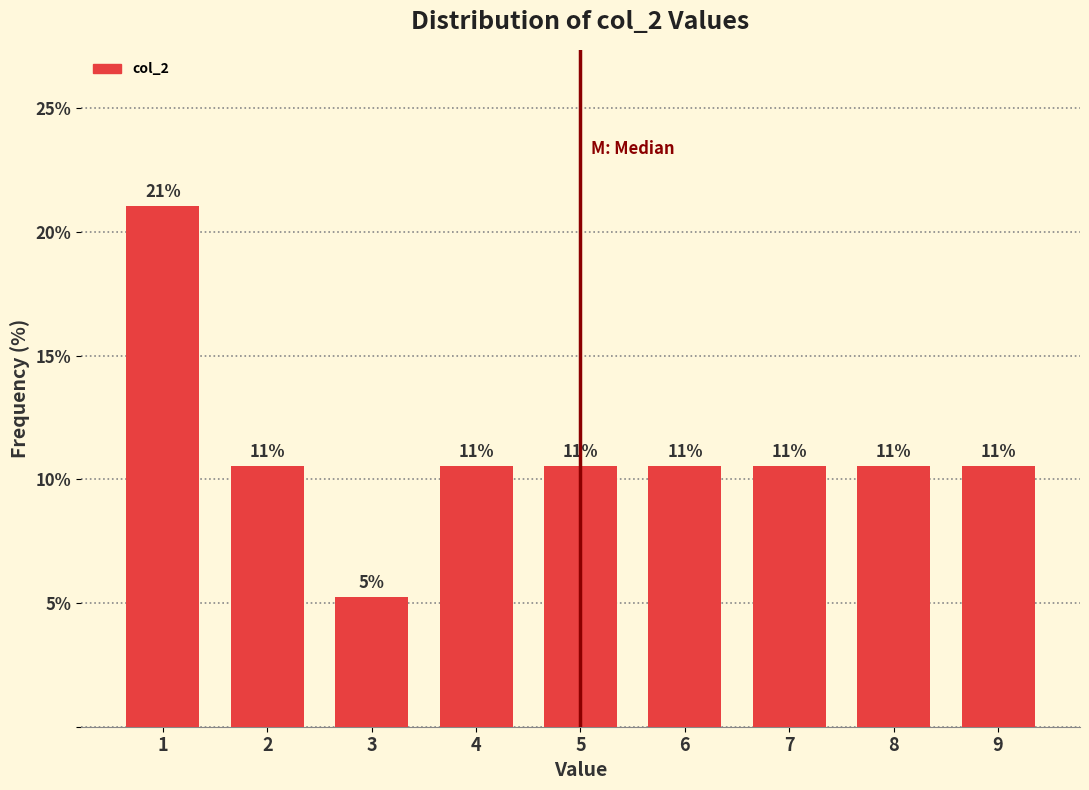

Does the chart contain any negative values?

No